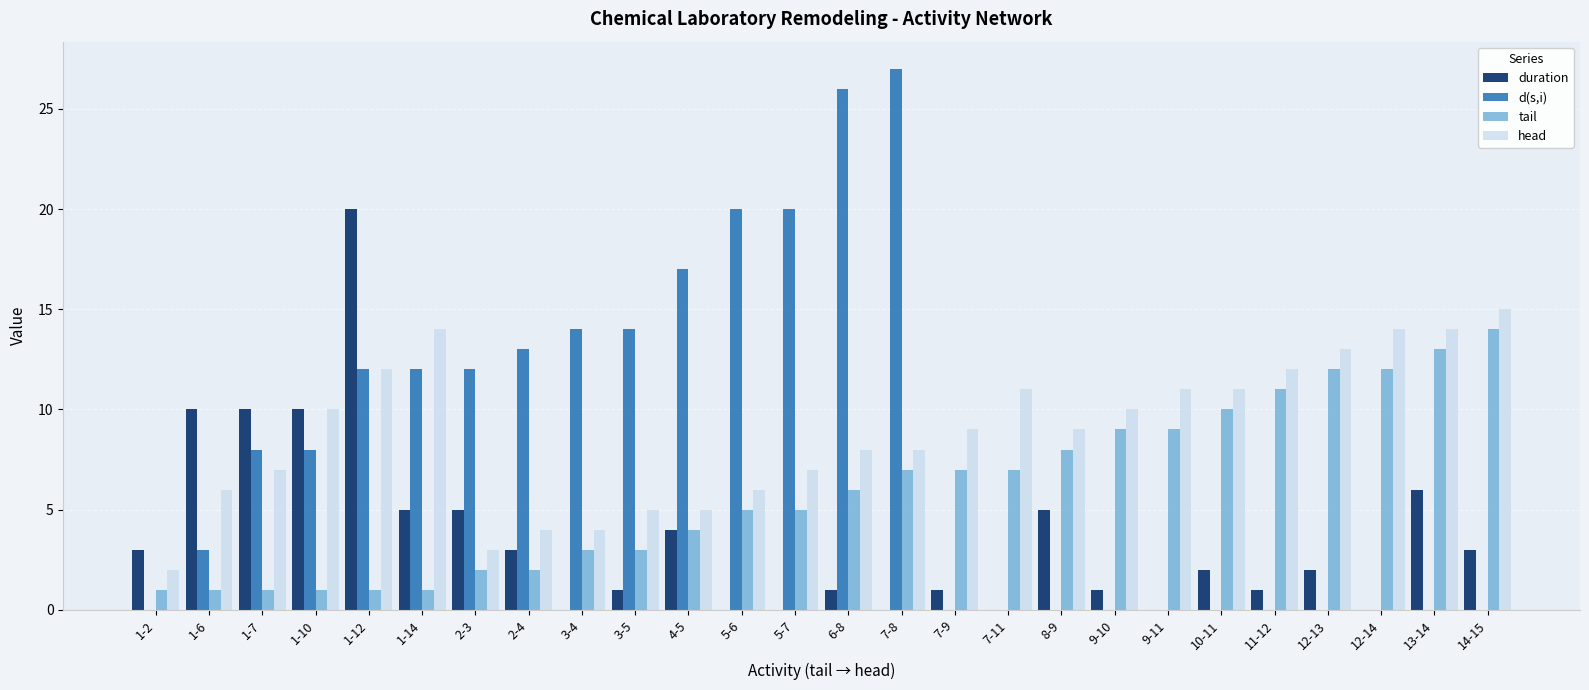

What is the sum of all head values?

230